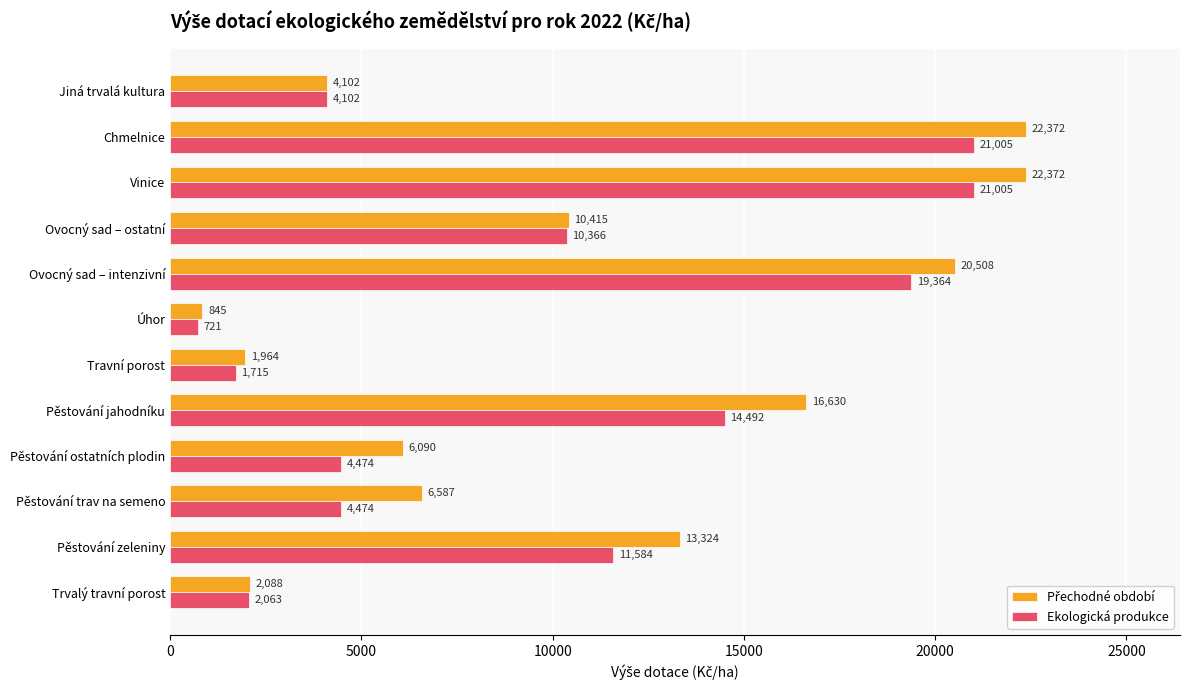

What is the highest value of the Ekologická produkce series?

21005